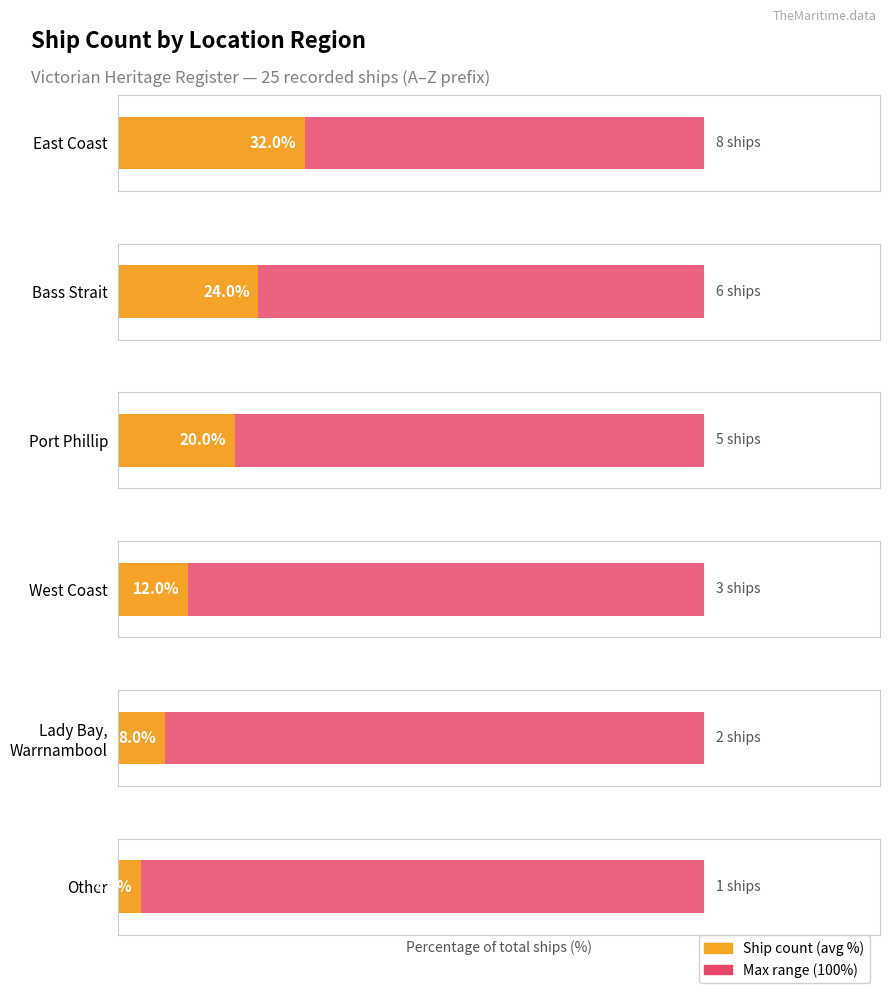

Which has a higher value, Lady Bay, Warrnambool or Bass Strait?

Bass Strait